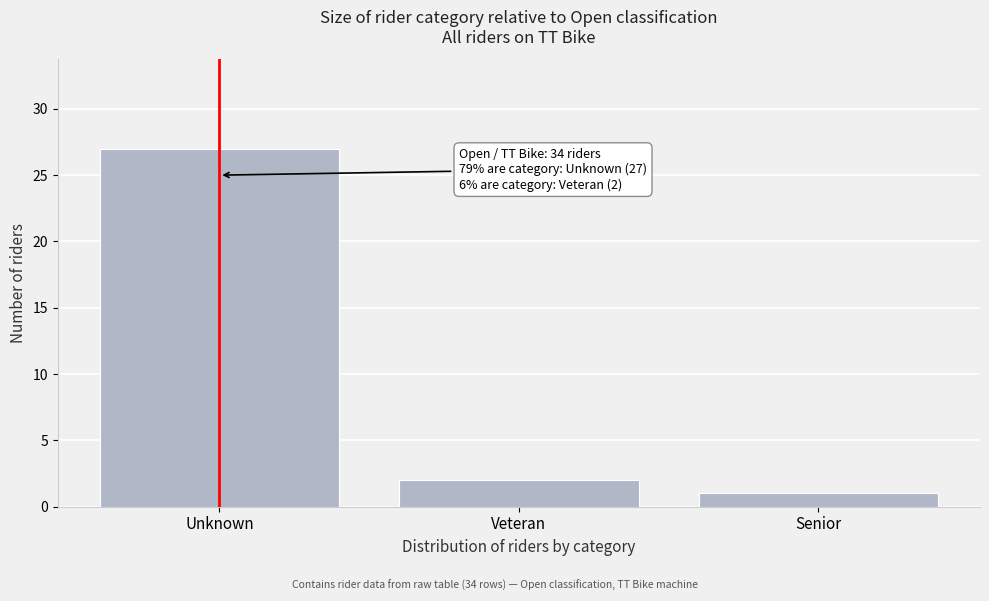

Reading right to left, list all the values displayed in this chart.

Senior=1	Veteran=2	Unknown=27